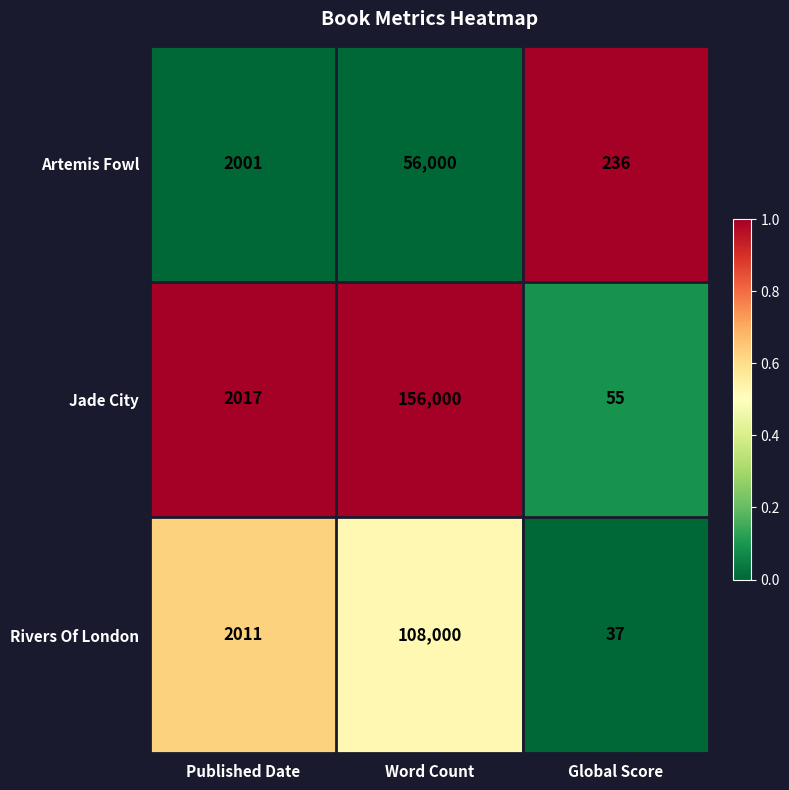

Reading left to right, what are all the values shown in this chart?

Artemis Fowl: 2001	56000	236
Jade City: 2017	156000	55
Rivers Of London: 2011	108000	37